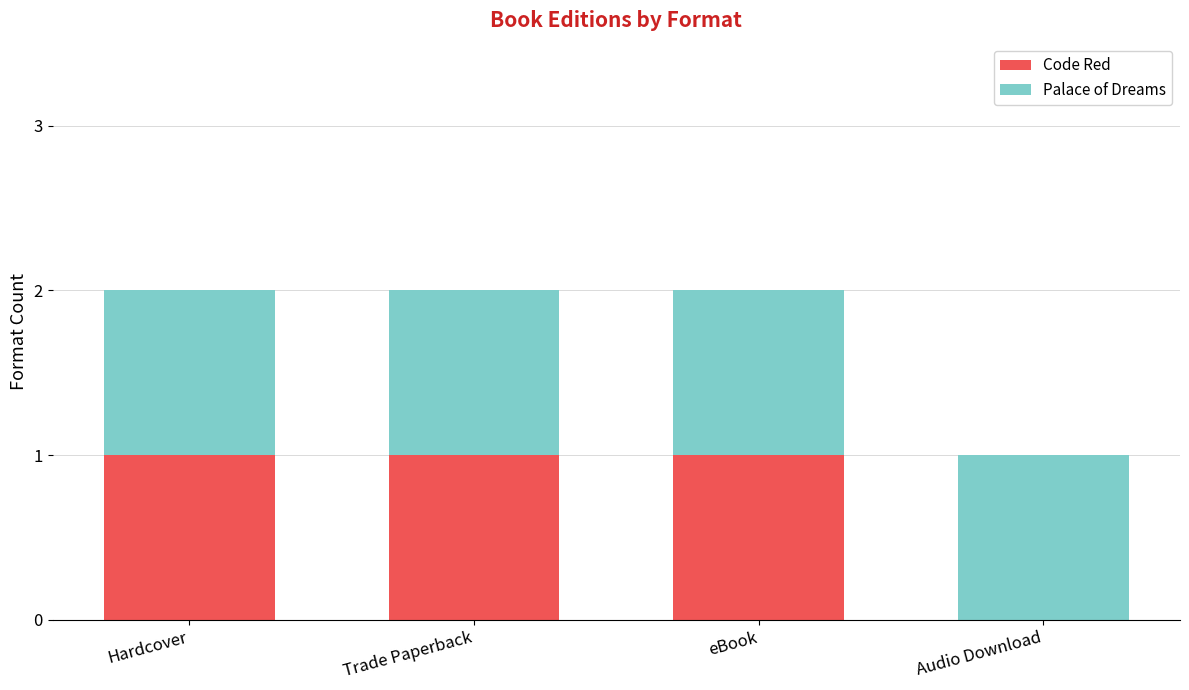

Reading left to right, transcribe the values for Code Red.

Hardcover=1	Trade Paperback=1	eBook=1	Audio Download=0